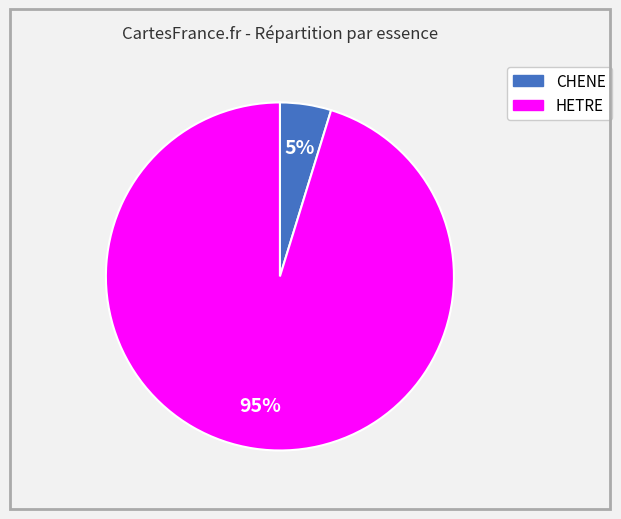

To the nearest percent, what is the average slice percentage?

50%